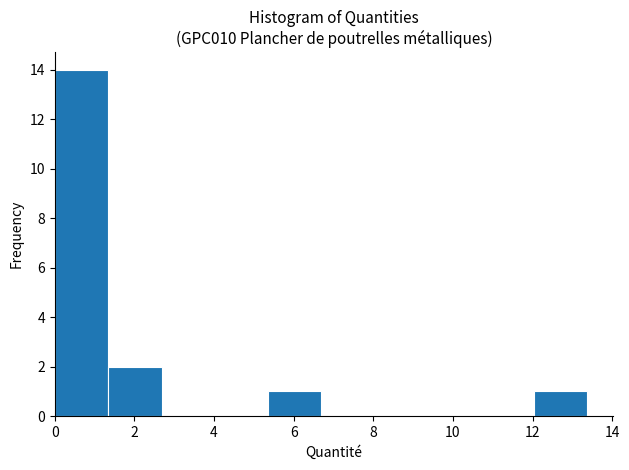

Reading left to right, list every bar in this chart as the range it spans on the x-axis followed by its height. Neither the bar edges nor the heights are printed on the chart, so give them approximately, as read against the axes.

0.0 to 1.4: 14
1.4 to 2.6: 2
2.6 to 4.0: 0
4.0 to 5.4: 0
5.4 to 6.6: 1
6.6 to 8.0: 0
8.0 to 9.4: 0
9.4 to 10.6: 0
10.6 to 12.0: 0
12.0 to 13.4: 1